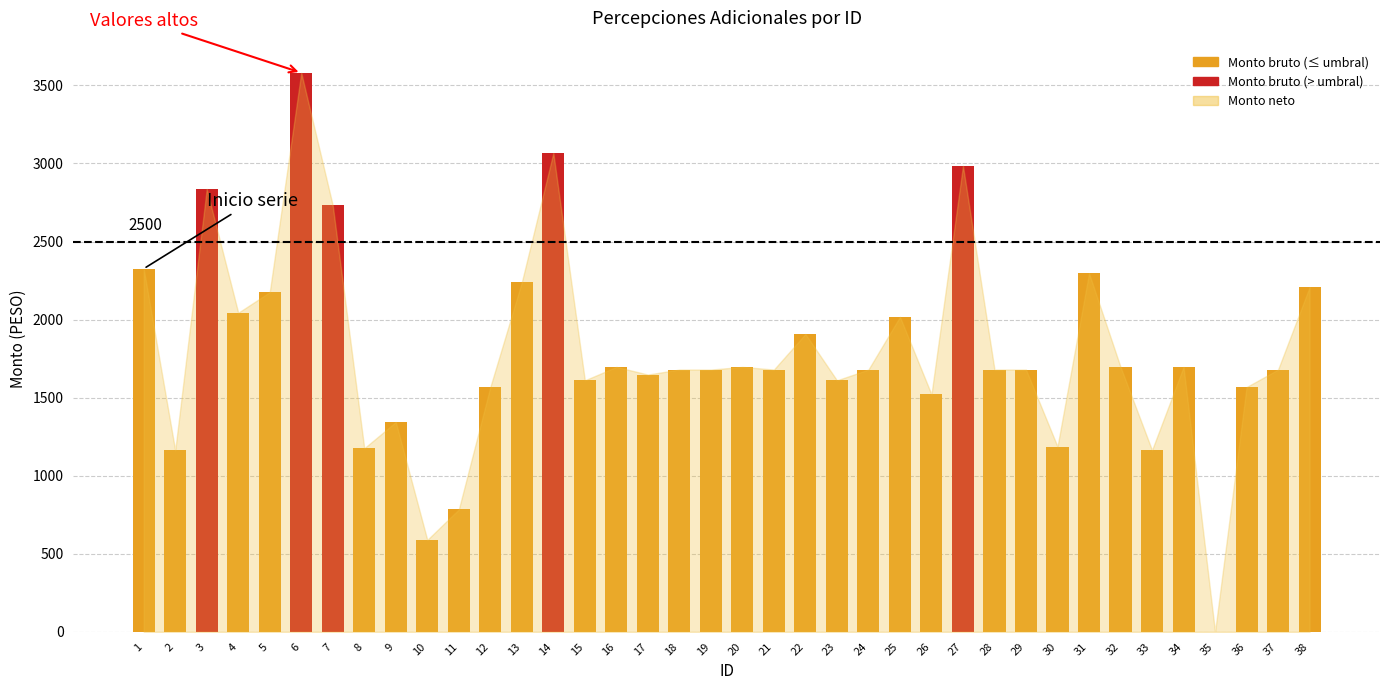

Is it true that the value at 4 is 2044?

True